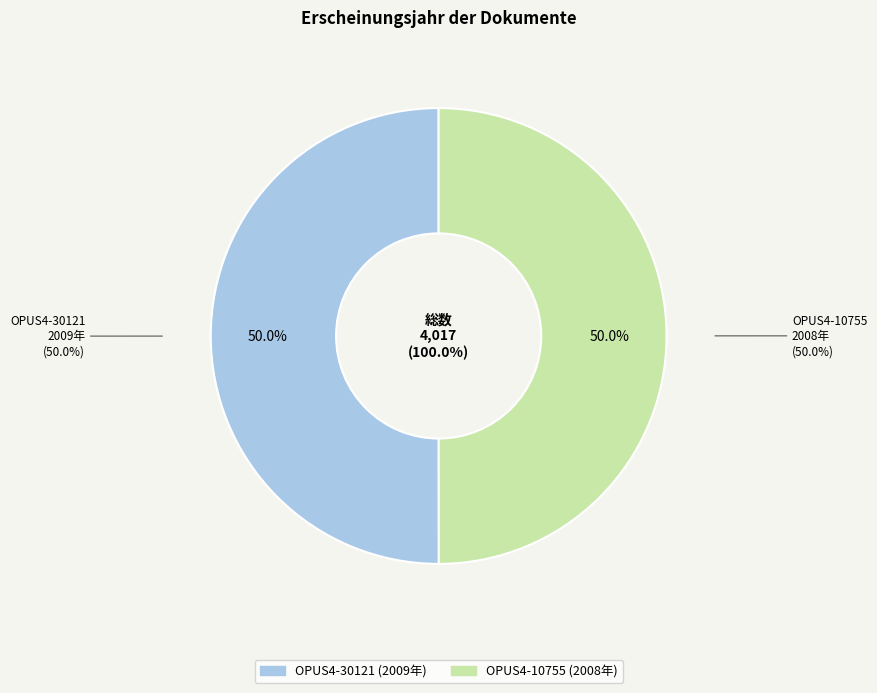

Do OPUS4-30121 and OPUS4-10755 together represent more than half of the pie?

Yes